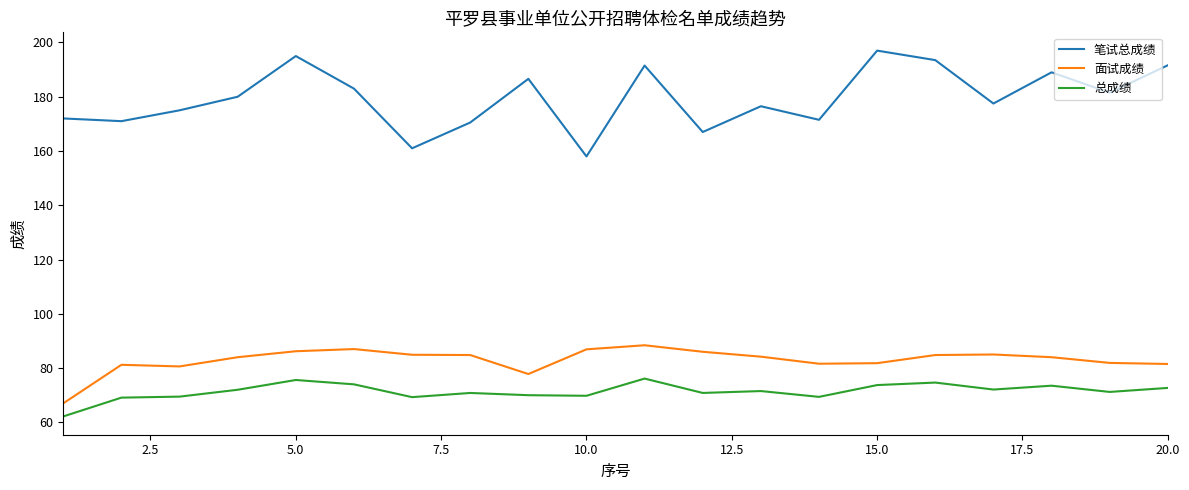

True or false: 总成绩 and 面试成绩 cross at least once.

False